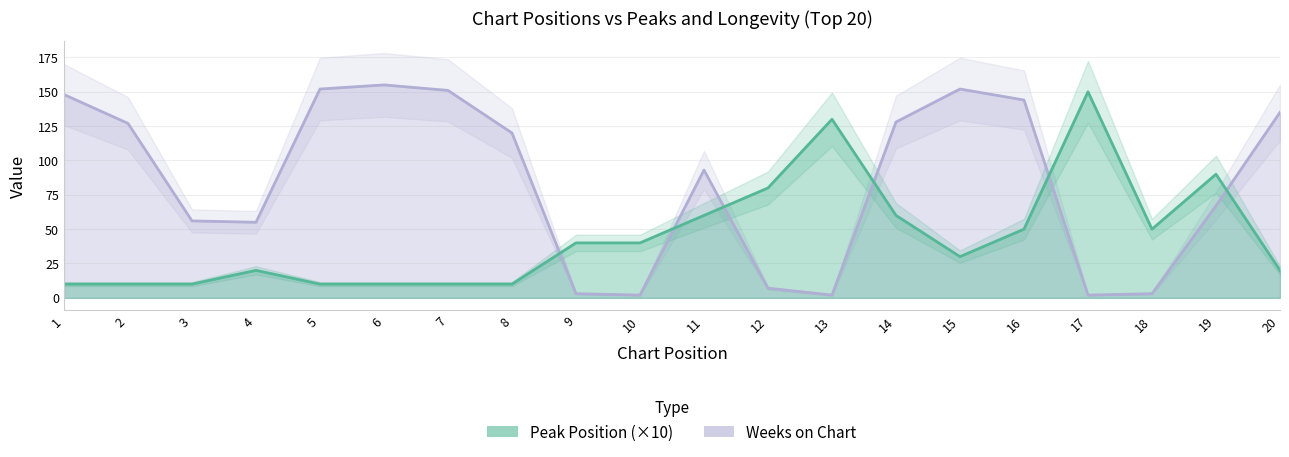

Rank the series by their maximum value, from highest to lowest.

Weeks on Chart, Peak Position